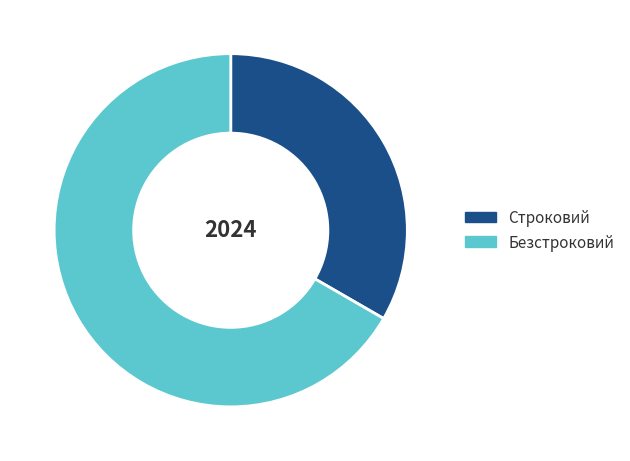

Count the number of slices in the pie.

2